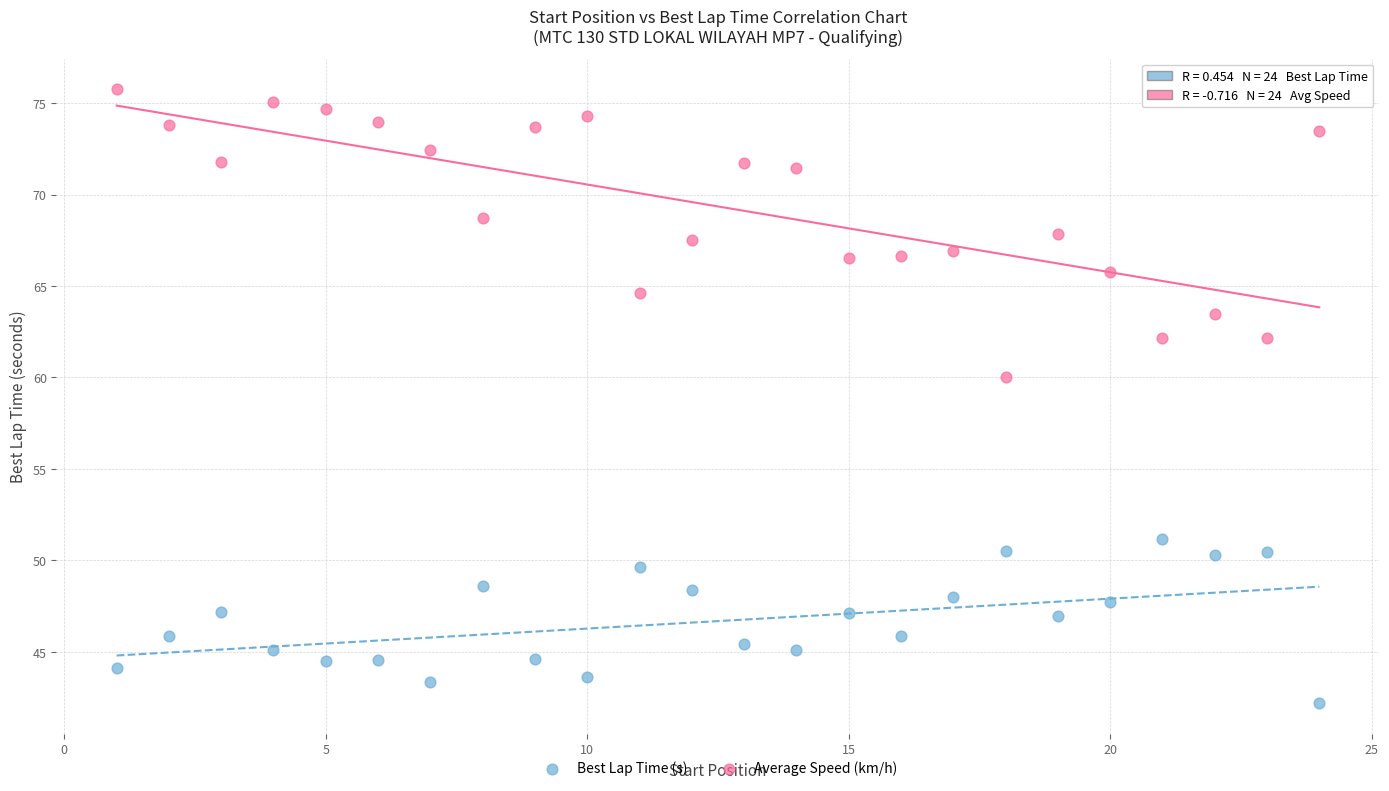

Which series contains the lowest Y value?

Best Lap Time (s)